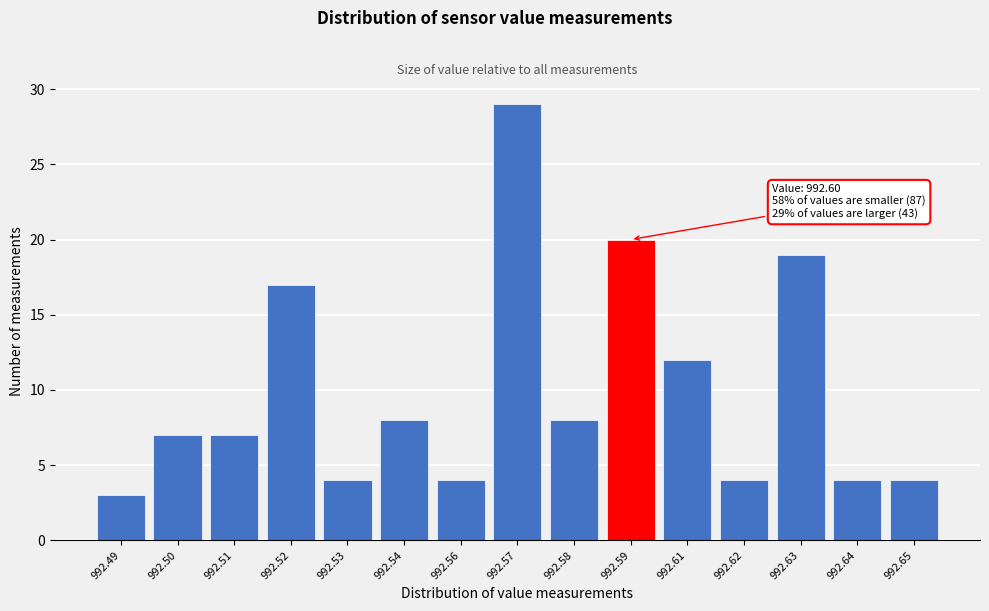

Reading left to right, what are all the values shown in this chart?

3	7	7	17	4	8	4	29	8	20	12	4	19	4	4